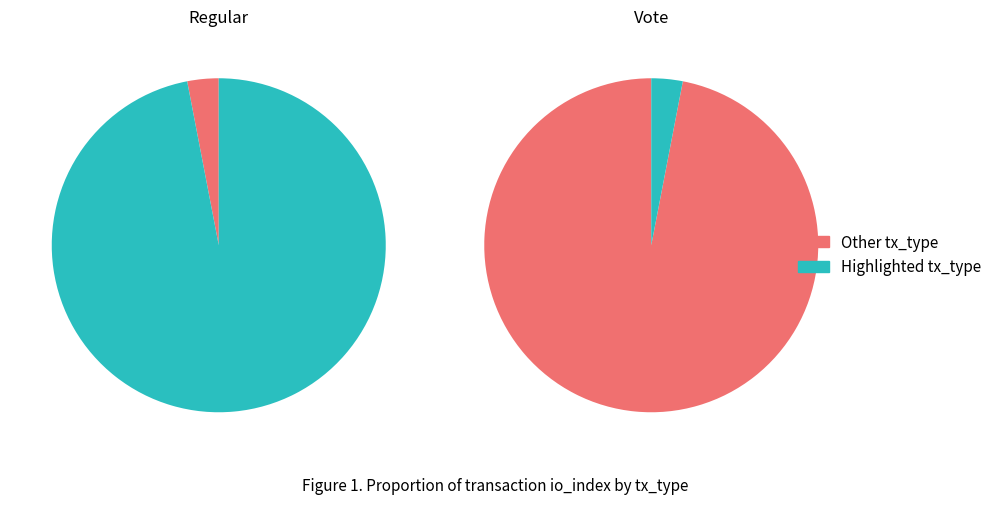

Which slice is the largest?

Regular